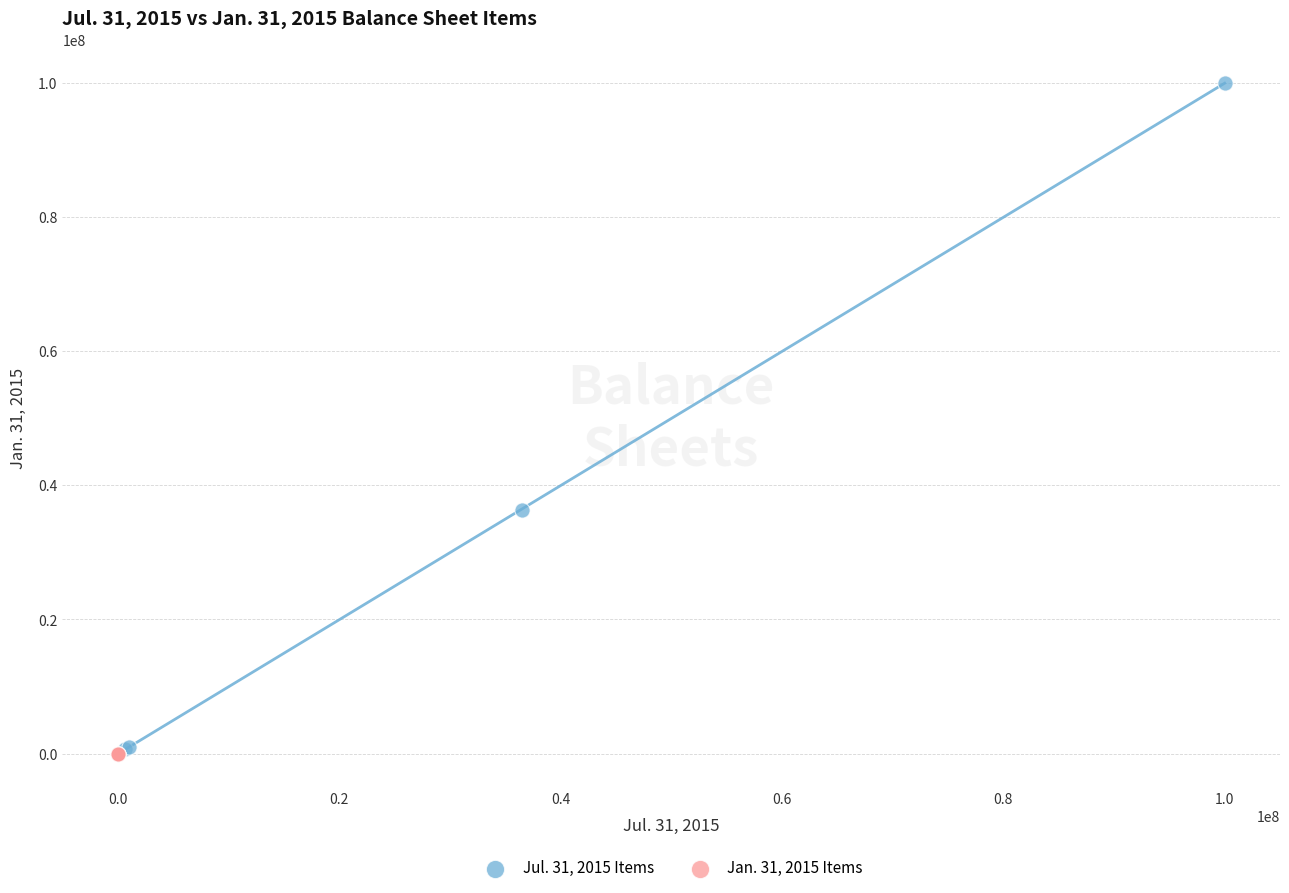

What are all the series names shown in the legend?

Jul. 31, 2015 Items, Jan. 31, 2015 Items